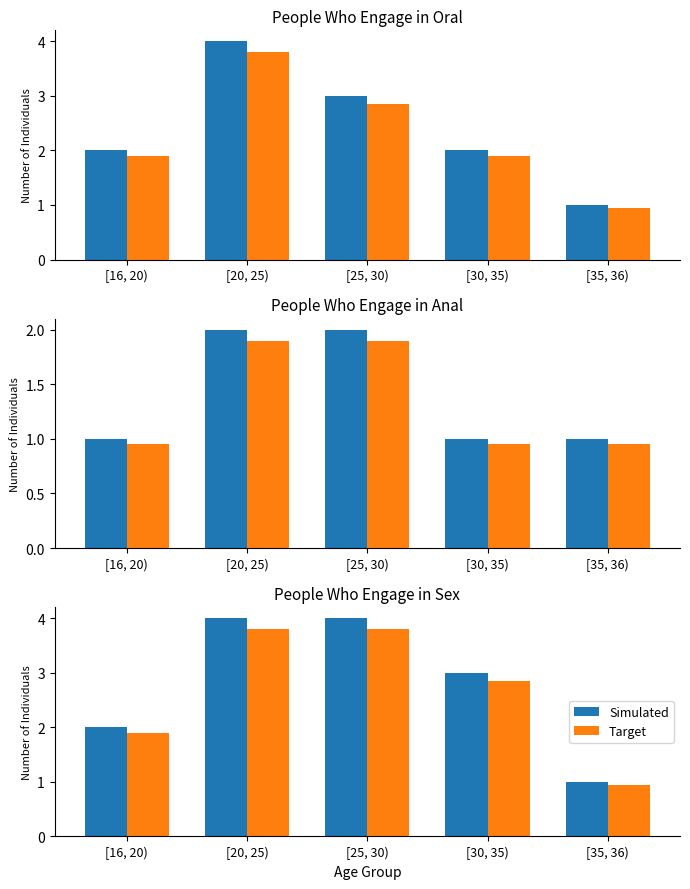

How many groups of bars are there?

5